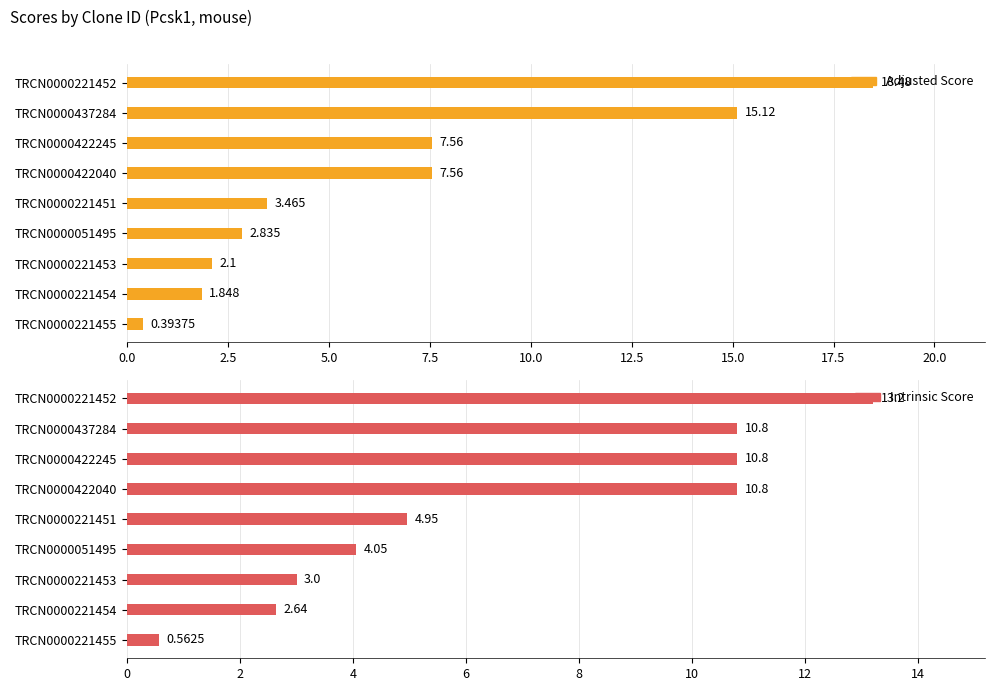

True or false: Adjusted Score has a value of 21.2 at TRCN0000437284.

False